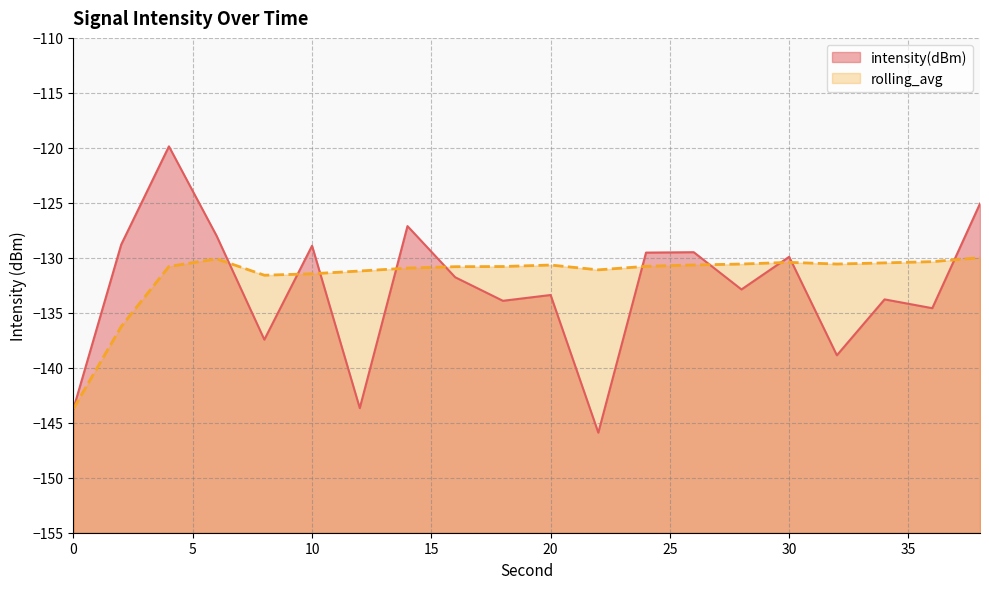

What is the greatest value displayed?

-119.9